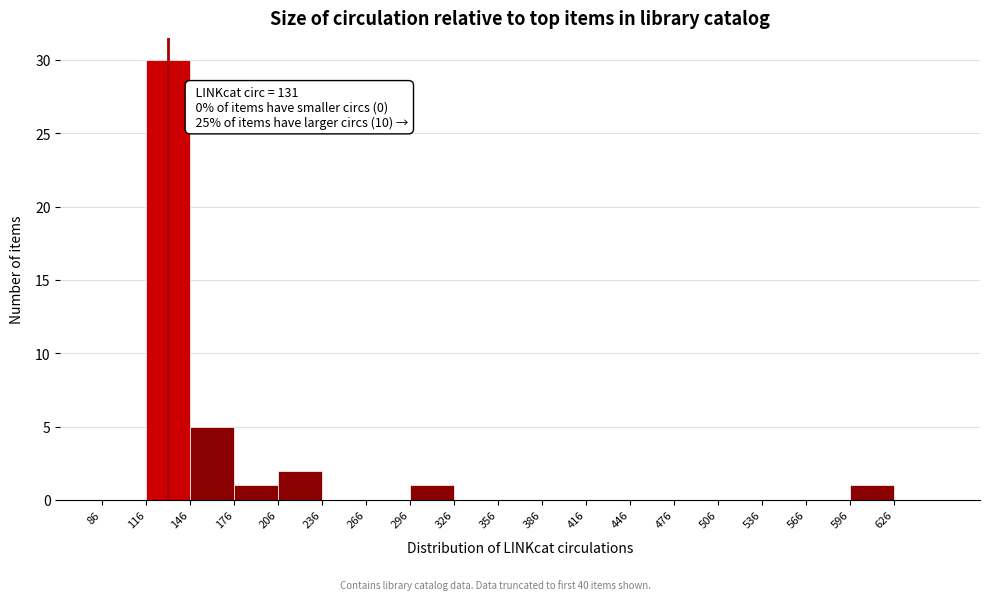

Over which range of the x-axis is the bar tallest?

116 to 146